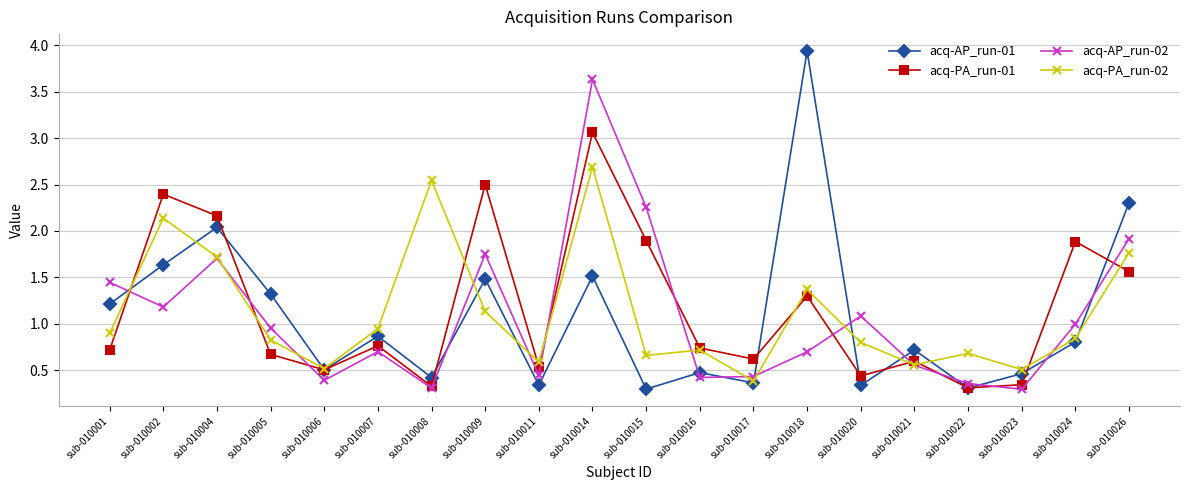

At which label does acq-PA_run-02 reach its minimum?

sub-010017